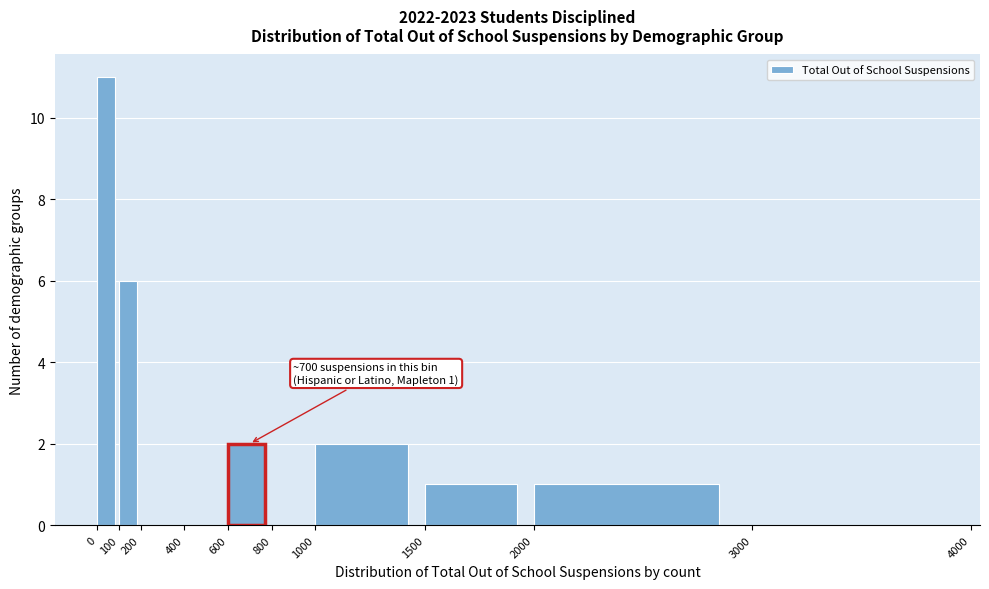

Which range on the x-axis has the tallest bar?

0 to 100